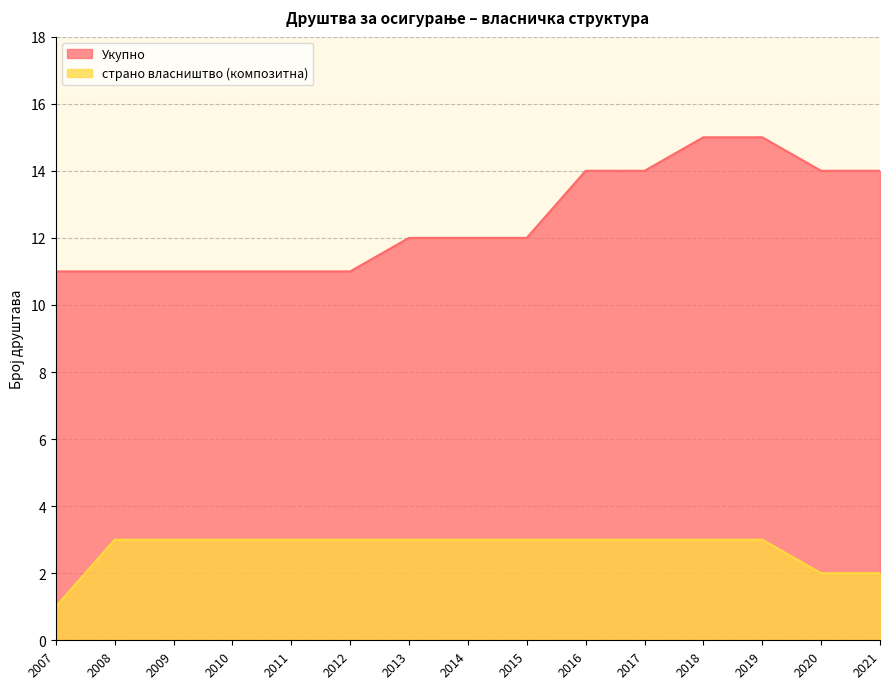

What is the total value across all series at 2012?

14